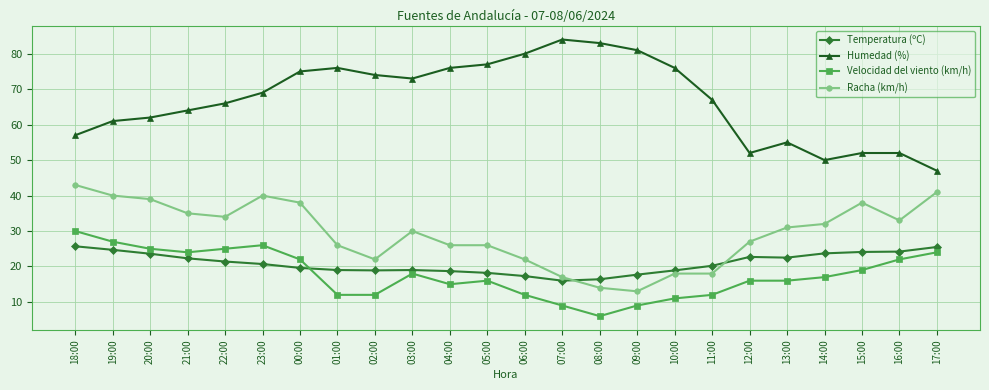

Where is the first local maximum for Racha (km/h)?

23:00